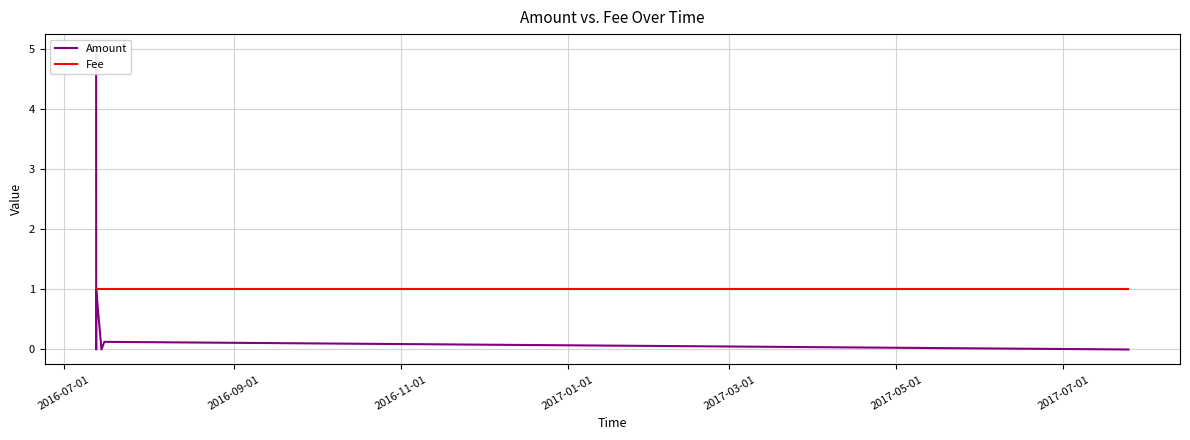

True or false: Amount has more than 0 points higher than both neighbors.

True